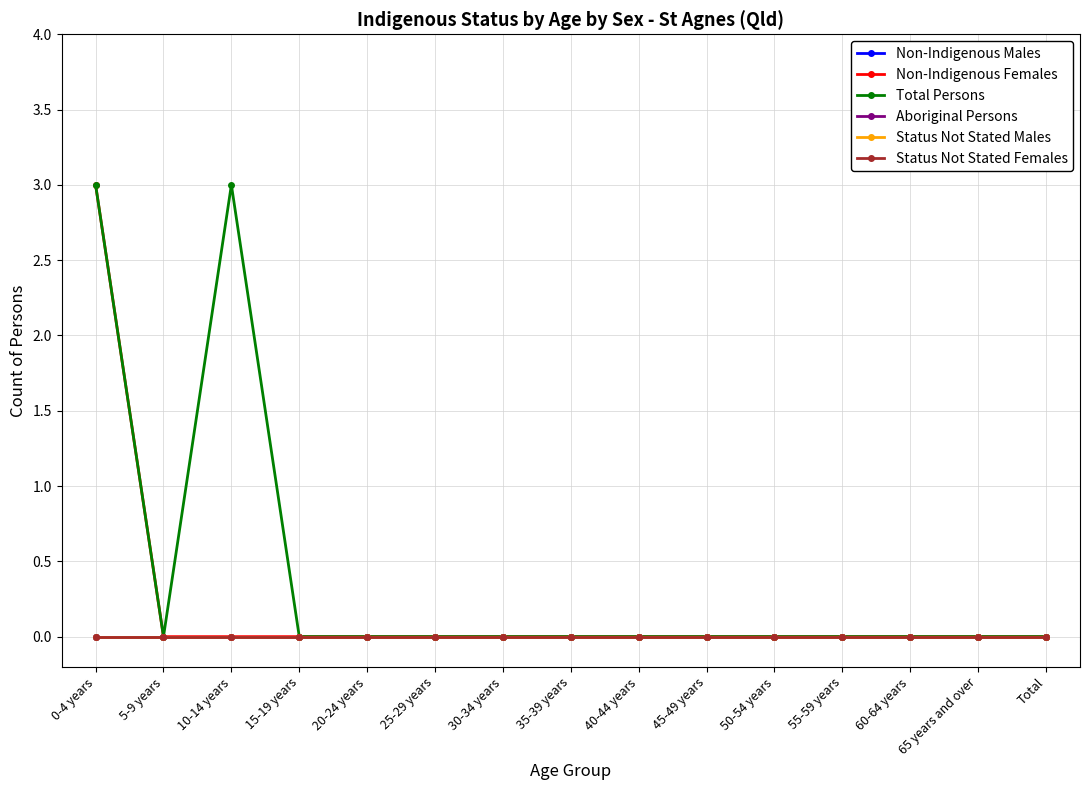

Does the chart have visible grid lines?

Yes